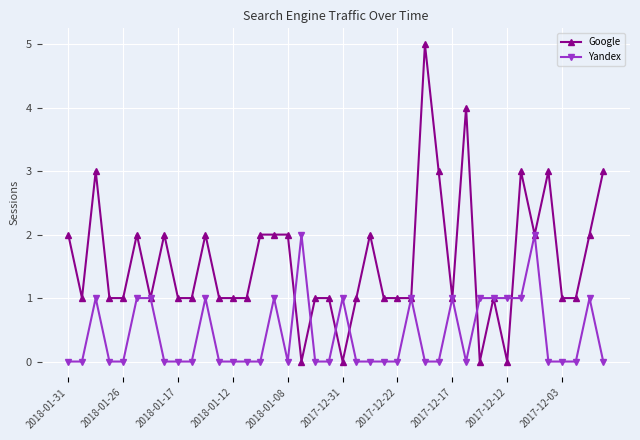

Does the chart display data point markers on the line(s)?

Yes